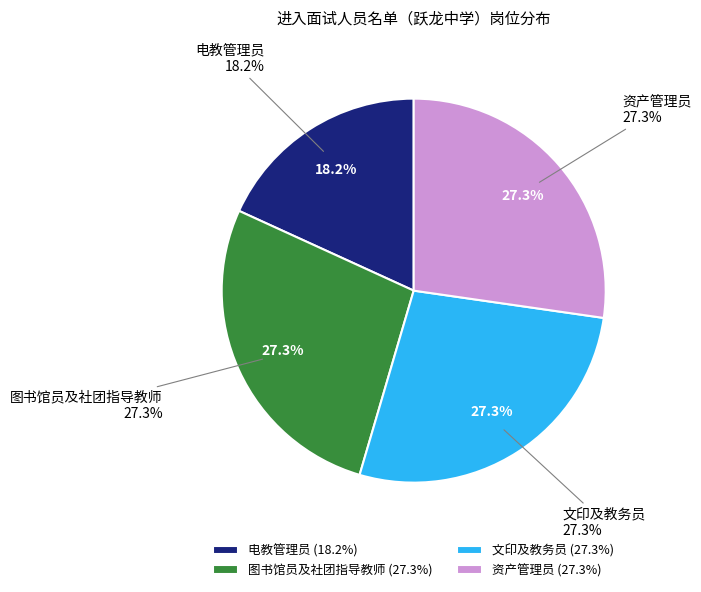

Does any single category account for the majority?

No